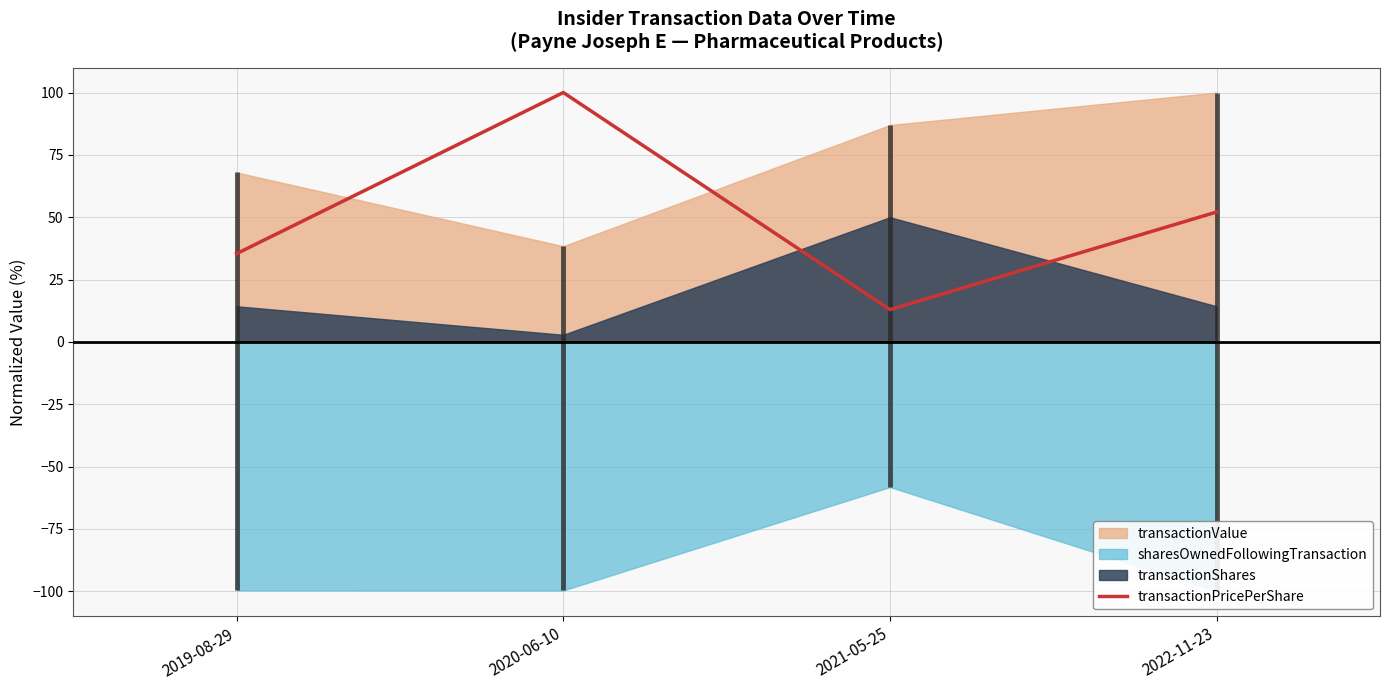

At which category does the data reach its first local valley?

2021-05-25